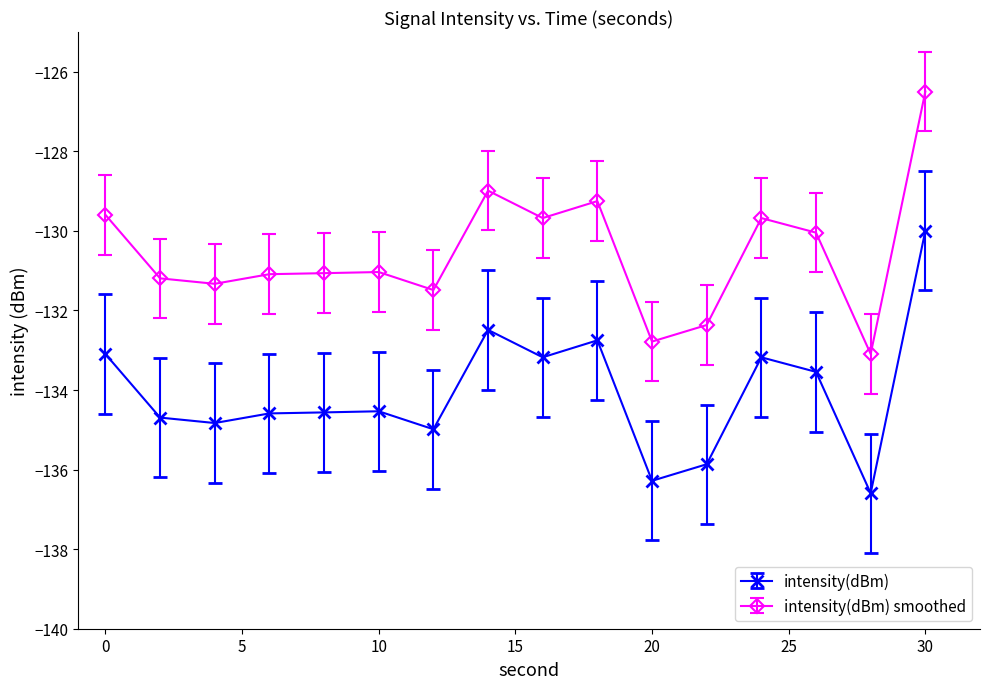

True or false: intensity(dBm) smoothed and intensity(dBm) cross at least once.

False